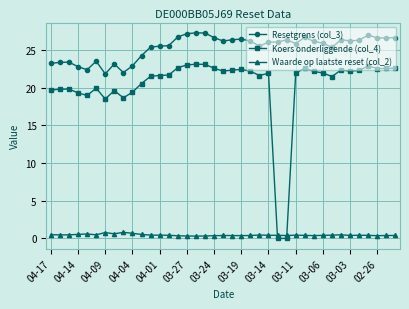

What is the lowest value of the Resetgrens (col_3) series?

21.8